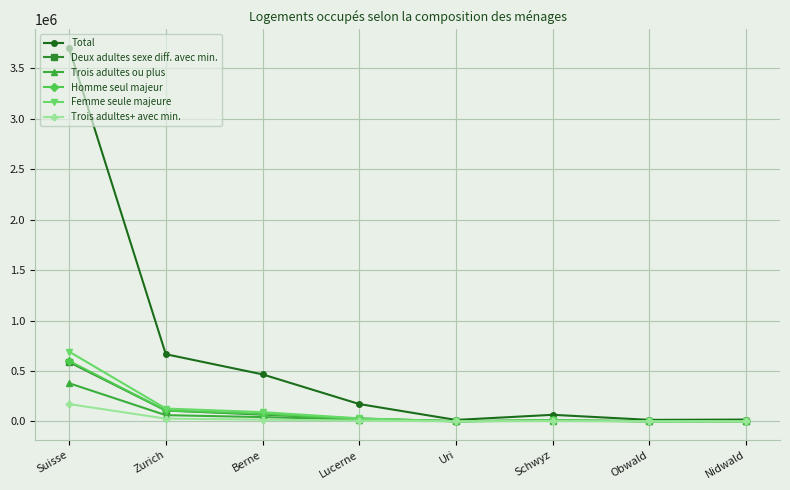

At which label is Homme seul majeur closest to 300878?

Zurich